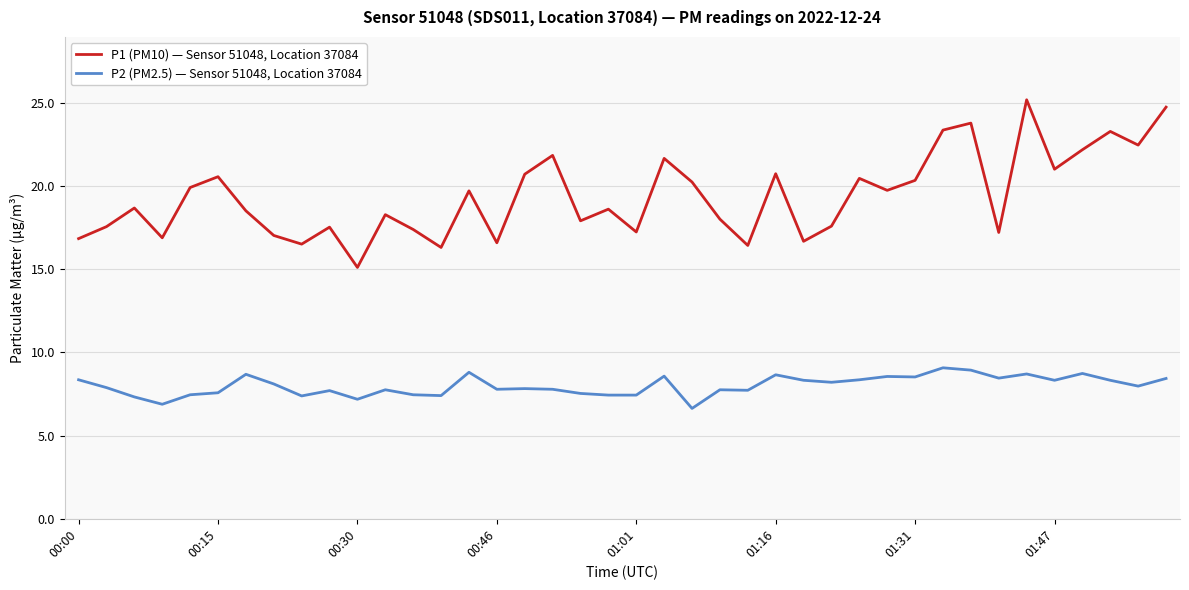

Which series has the largest total across all categories?

P1 (PM10) — Sensor 51048, Location 37084